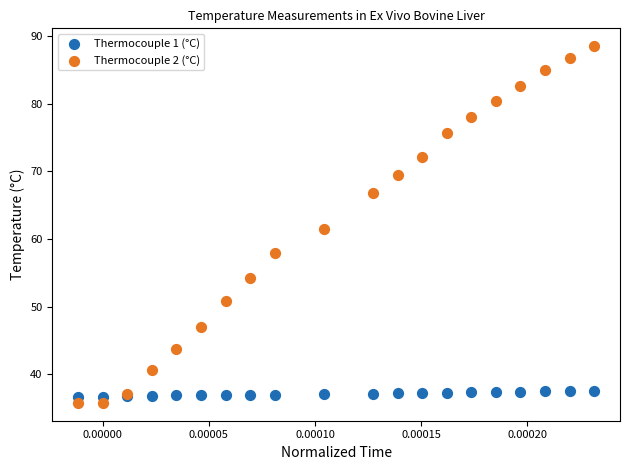

Which series has the widest spread of Y values?

Thermocouple 2 (°C)